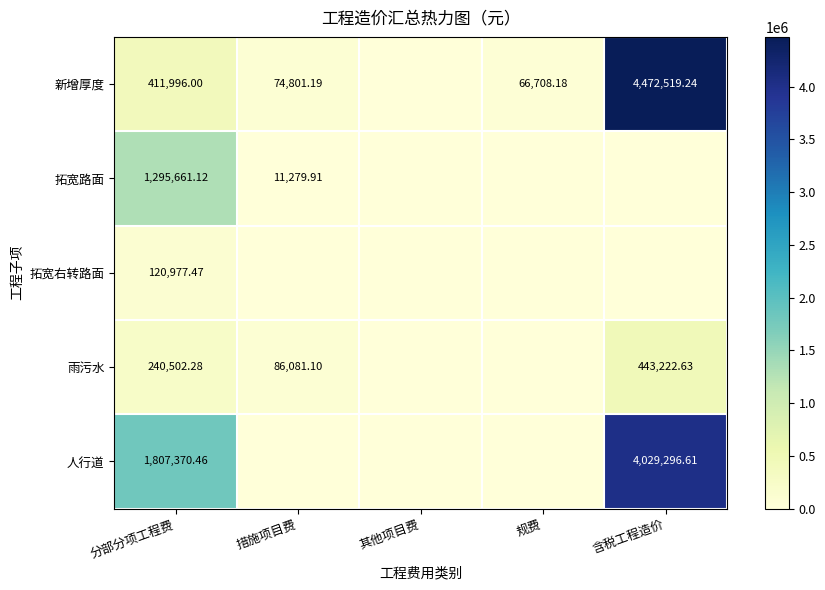

True or false: 拓宽右转路面 has a value of 120977.5 at 分部分项工程费.

True